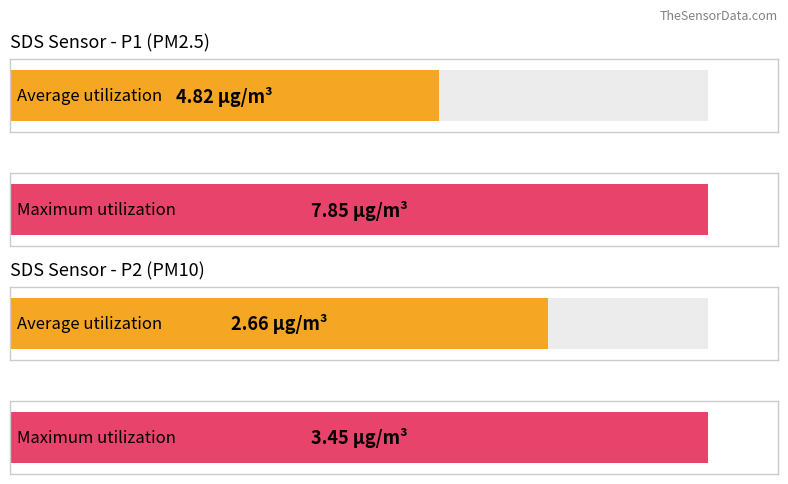

Are the bars horizontal?

Yes